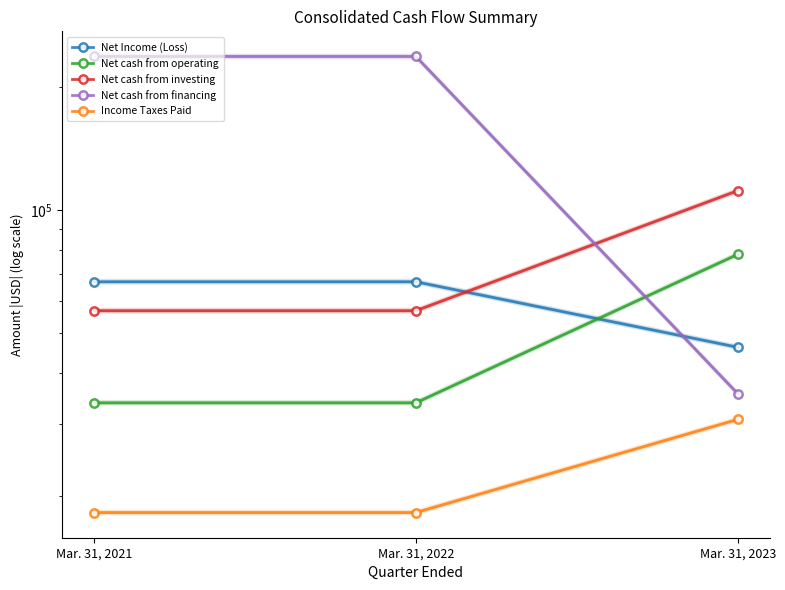

At which category does the chart reach its peak across all series?

Mar. 31, 2021